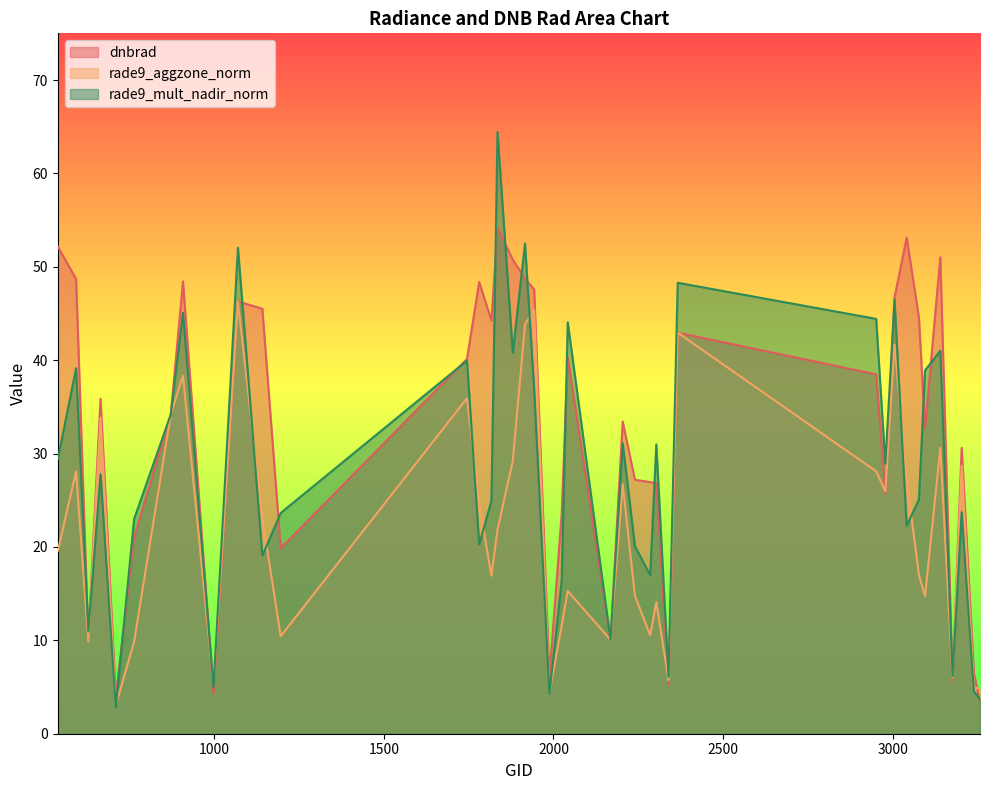

After their last crossing, which series has the higher values: dnbrad or rade9_mult_nadir_norm?

rade9_mult_nadir_norm